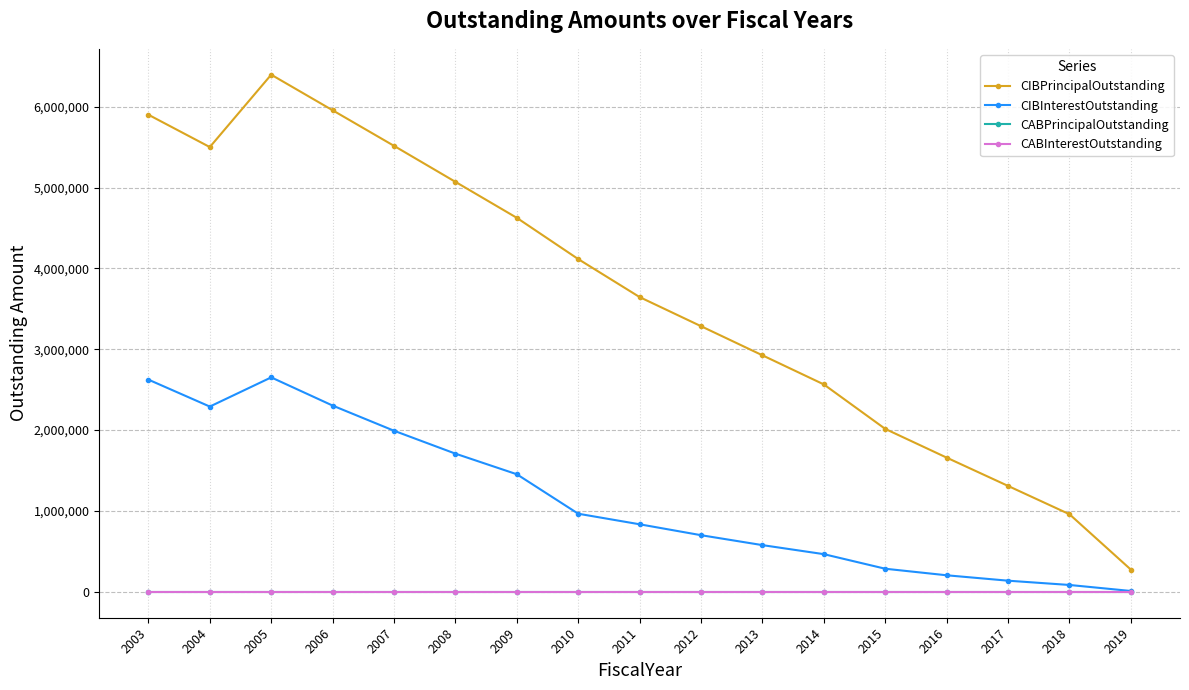

Is this an area chart (filled region under the line)?

No